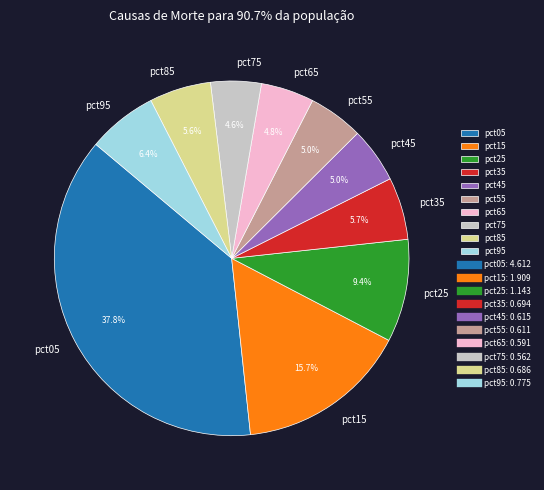

To the nearest percent, what is the difference between the pct95 and pct85 slice percentages?

1%